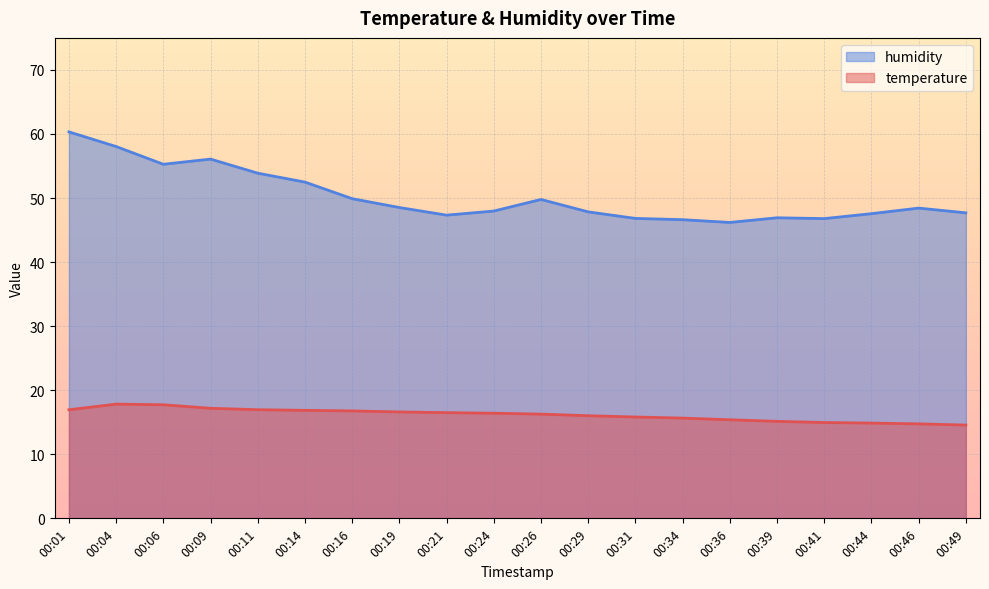

True or false: temperature and humidity intersect in this chart.

False